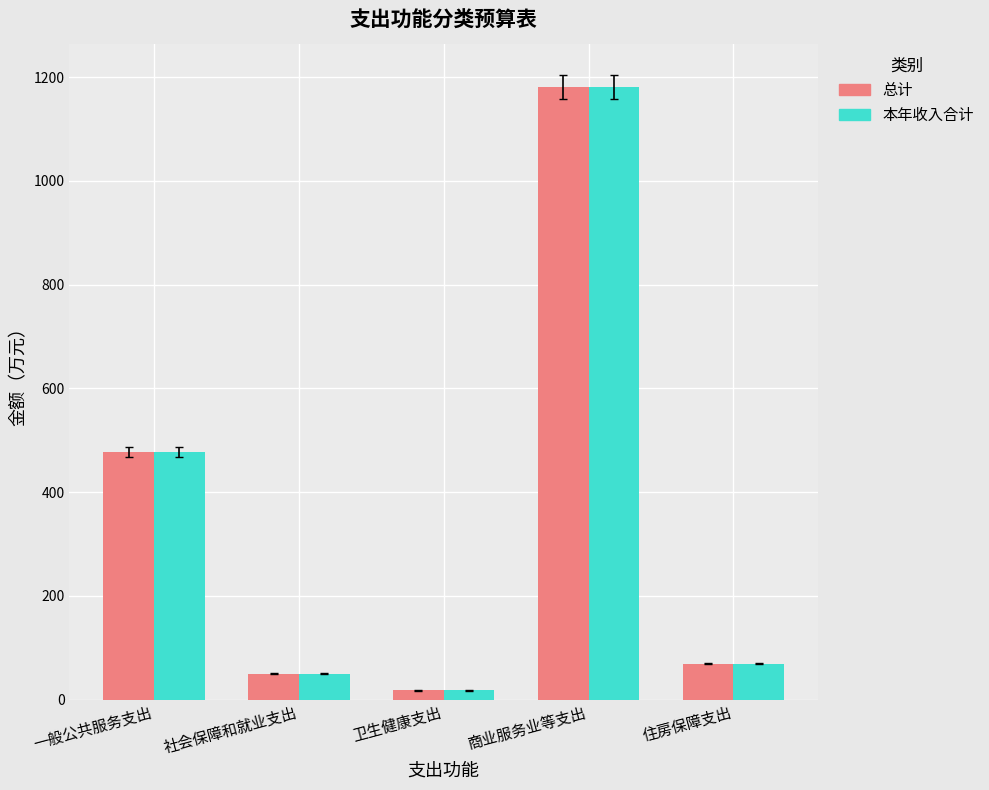

What is the difference between the maximum and minimum values in the 本年收入合计 series?

1163.2